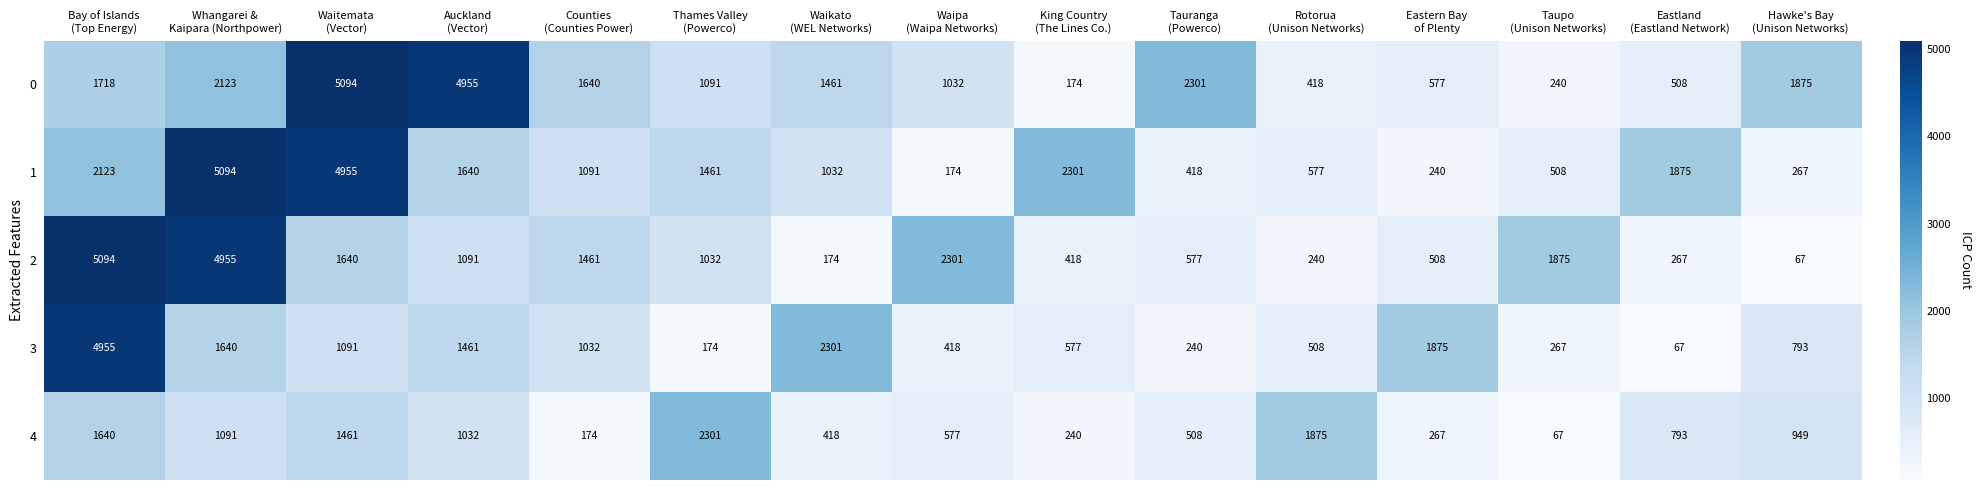

At how many categories does at least one series exceed 1947?

9